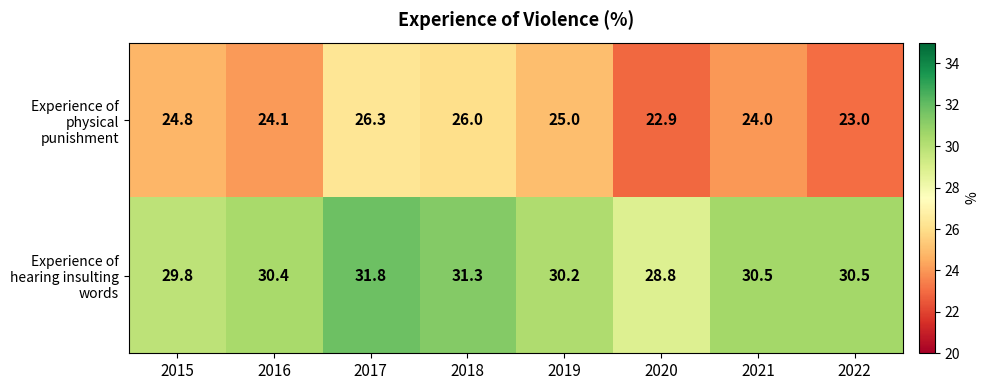

Which category has the lowest value across all series?

2020